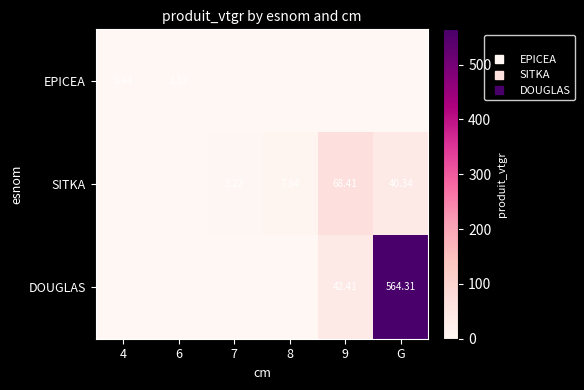

At 9, list the series in order from smallest to largest.

EPICEA, DOUGLAS, SITKA